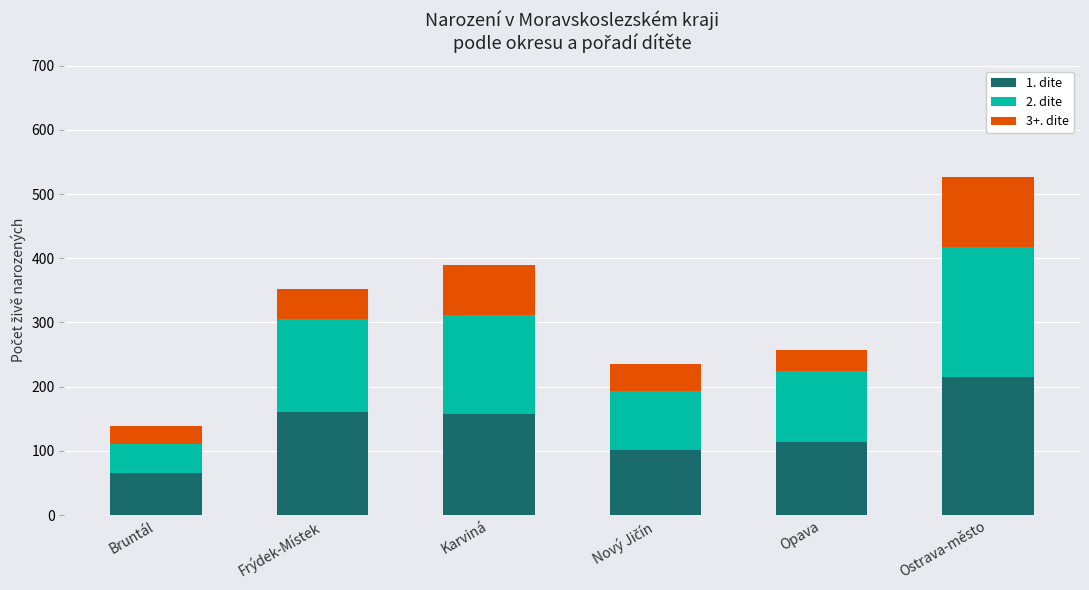

Count the number of categories in the chart.

6